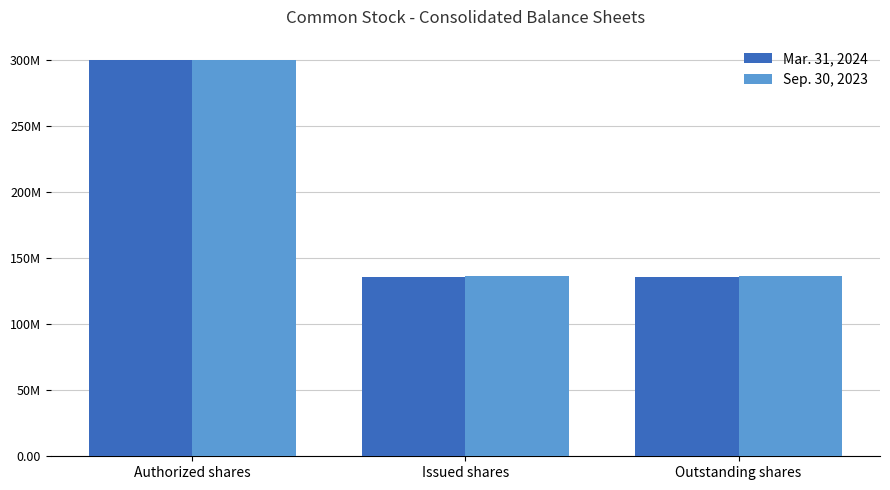

What is the average value of the Sep. 30, 2023 series?

190807255